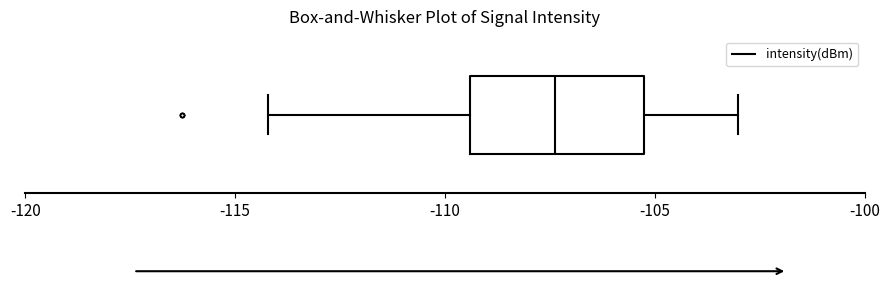

Where does the right whisker of the box end on the x-axis? The values are not printed on the chart, so give them approximately, as read against the axis.

-103.0